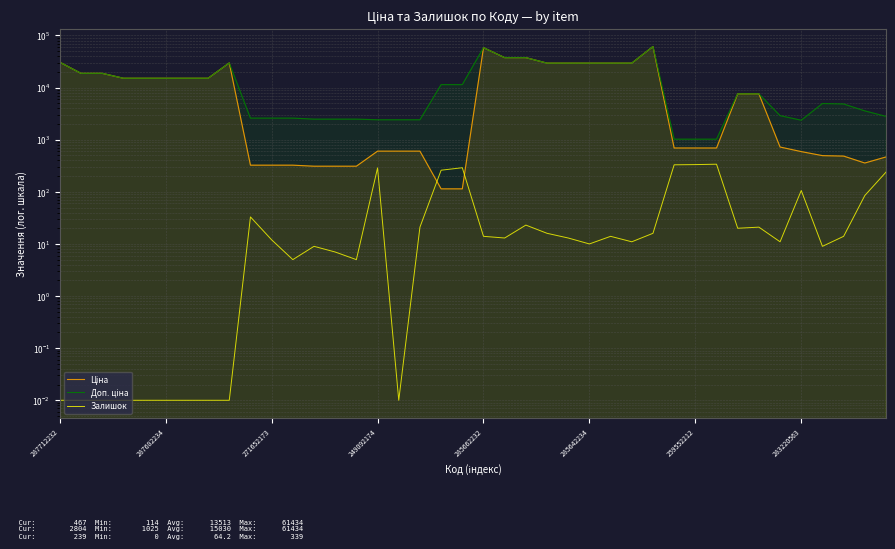

Which series has the largest range (max minus min)?

Ціна